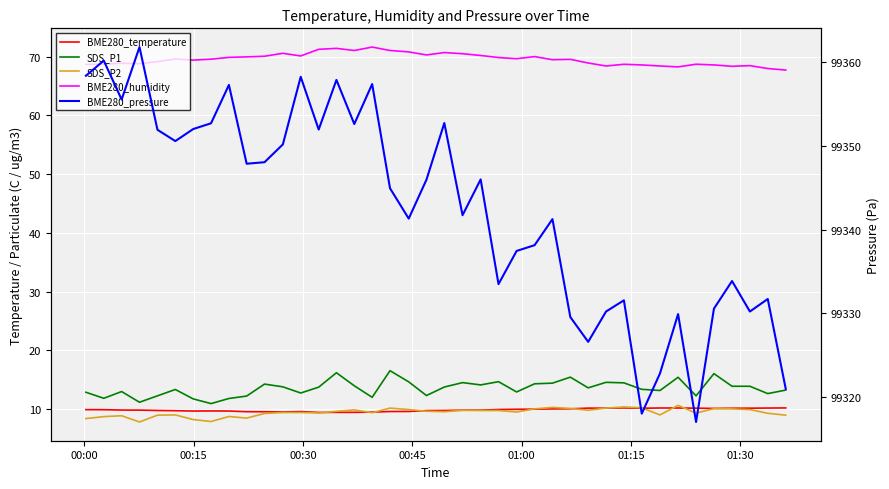

In BME280_humidity, how many points are lower than both neighbors (excluding endpoints)?

10